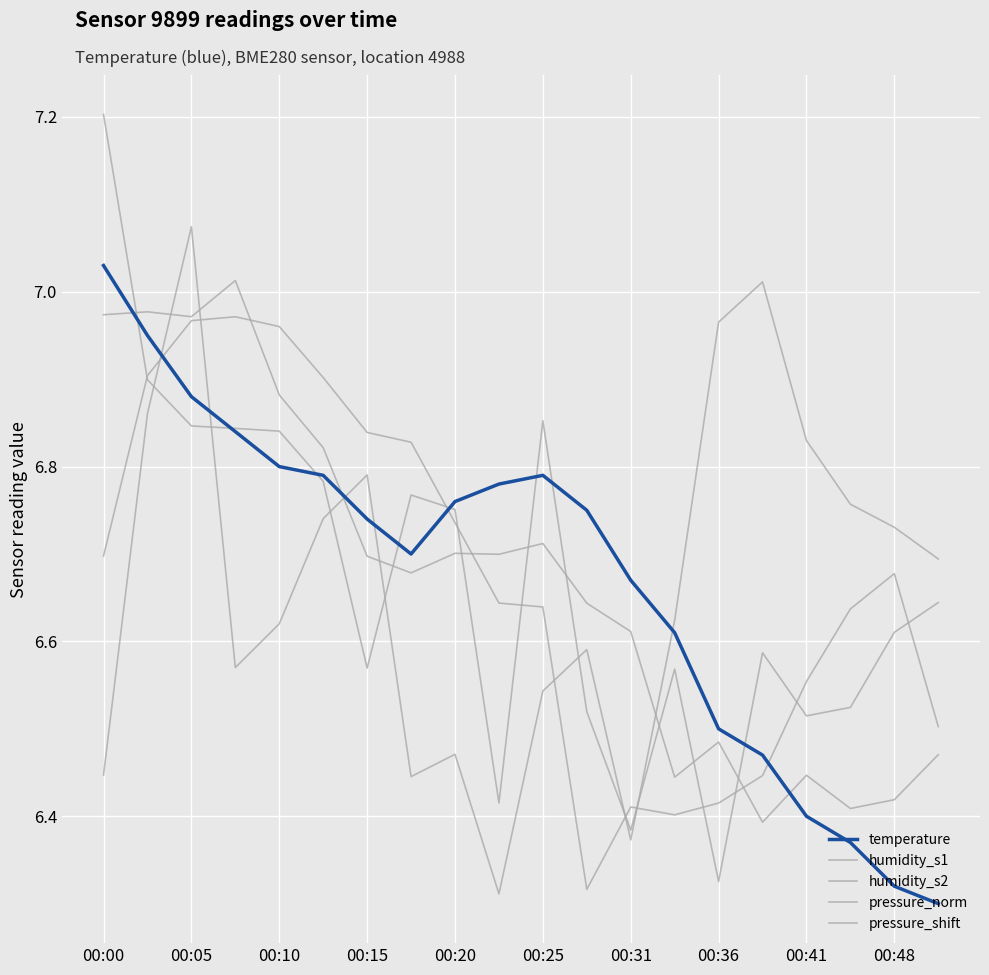

How many lines are shown in the chart?

5